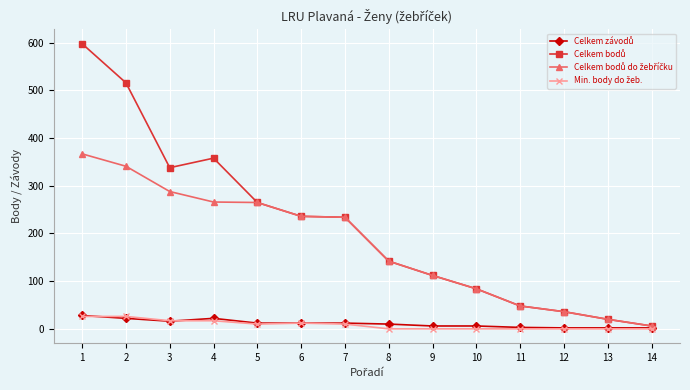

What is the greatest value displayed?

598